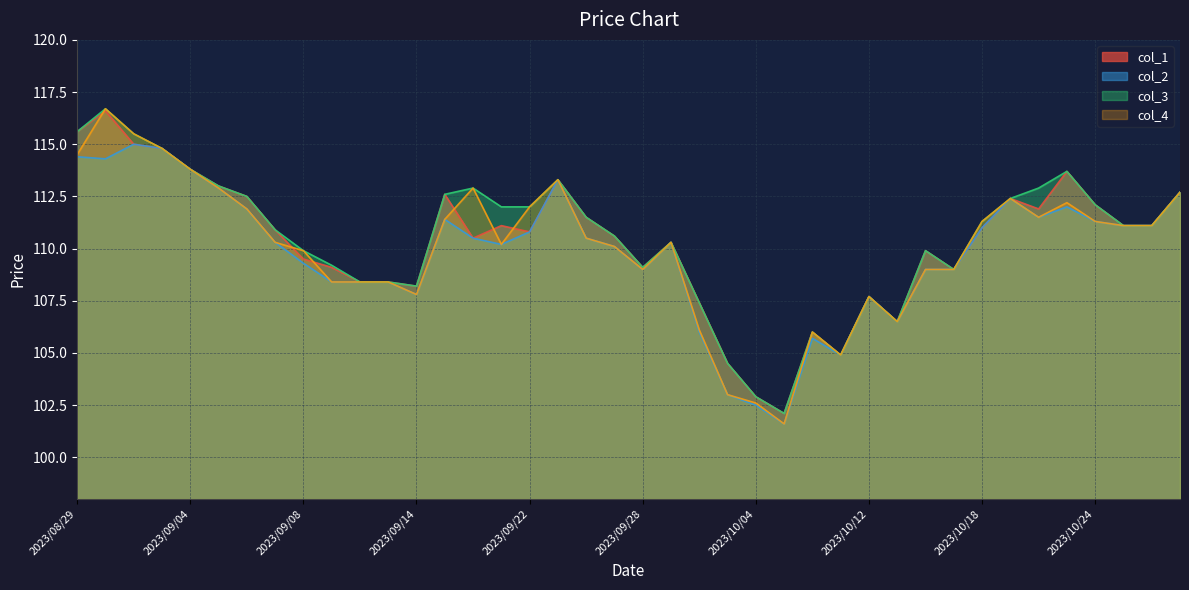

What position from the left is 2023/10/19?

34